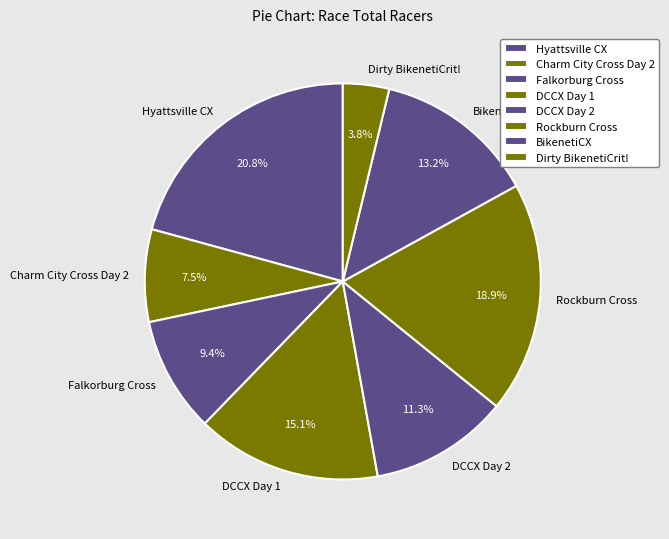

What percentage is the Falkorburg Cross slice, to the nearest percent?

9%